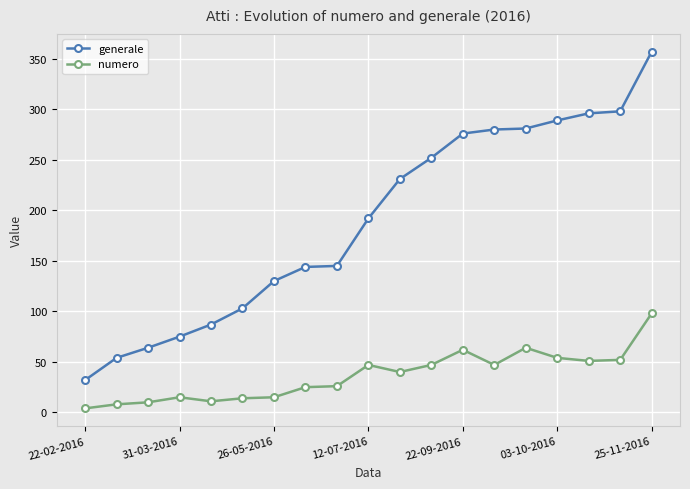

Which series has the largest total across all categories?

generale